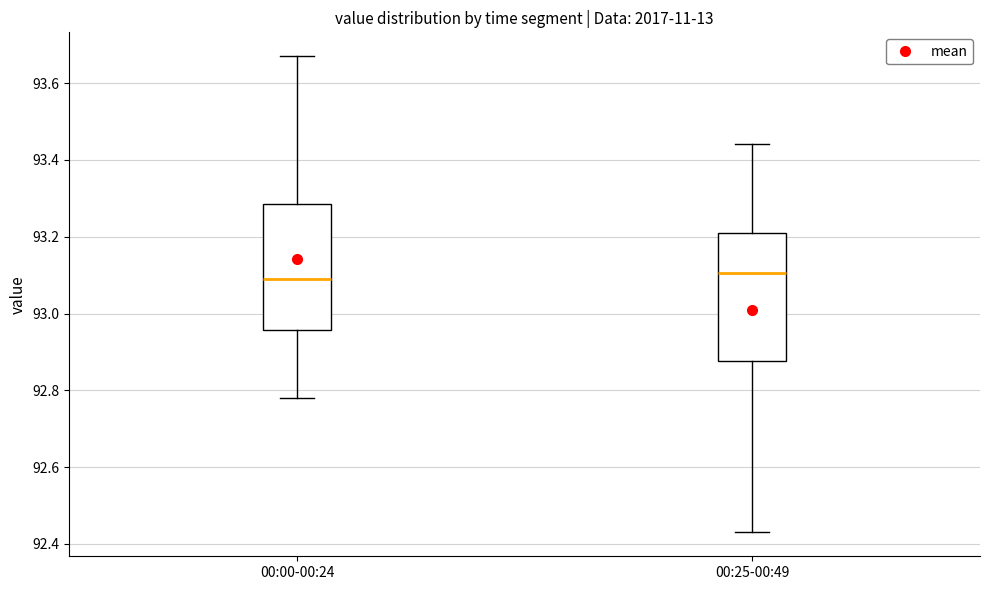

Where is the lower edge of the box for 00:25-00:49 on the y-axis? The values are not printed on the chart, so give them approximately, as read against the axis.

92.88